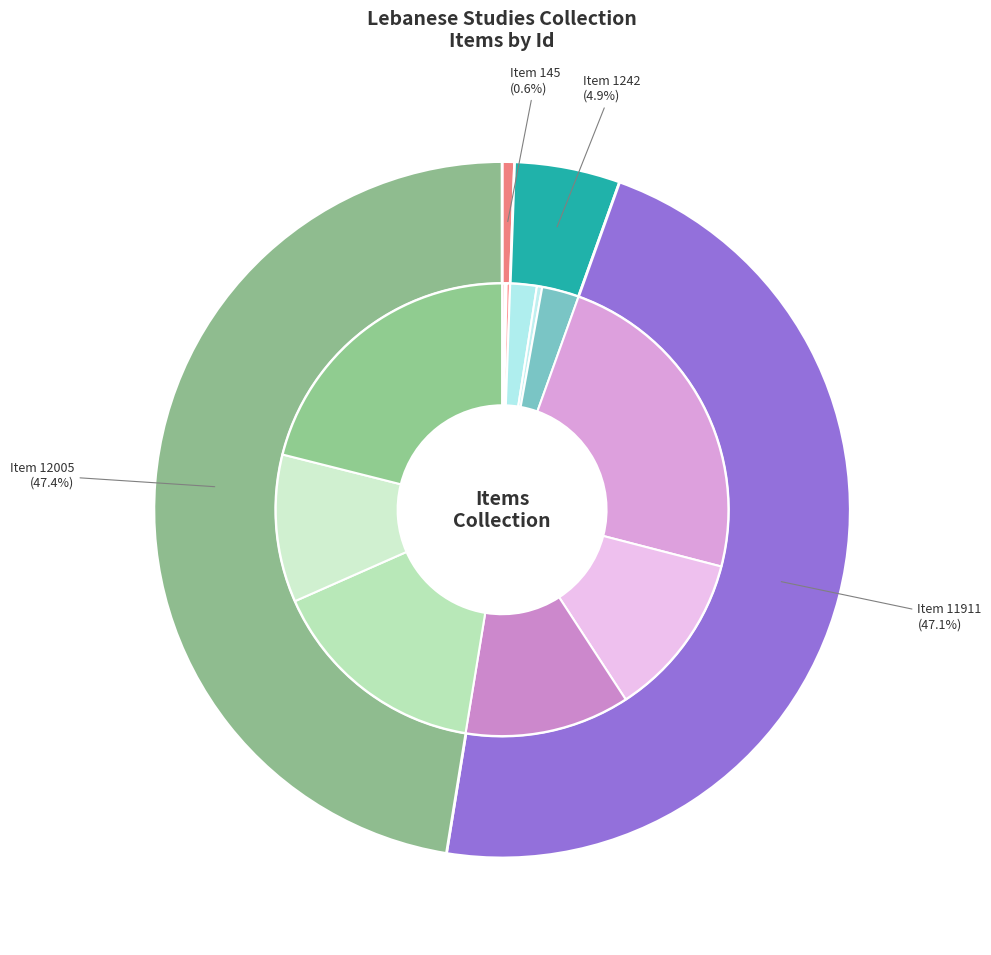

Rank the categories by value from highest to lowest.

Item 12005, Item 11911, Item 1242, Item 145